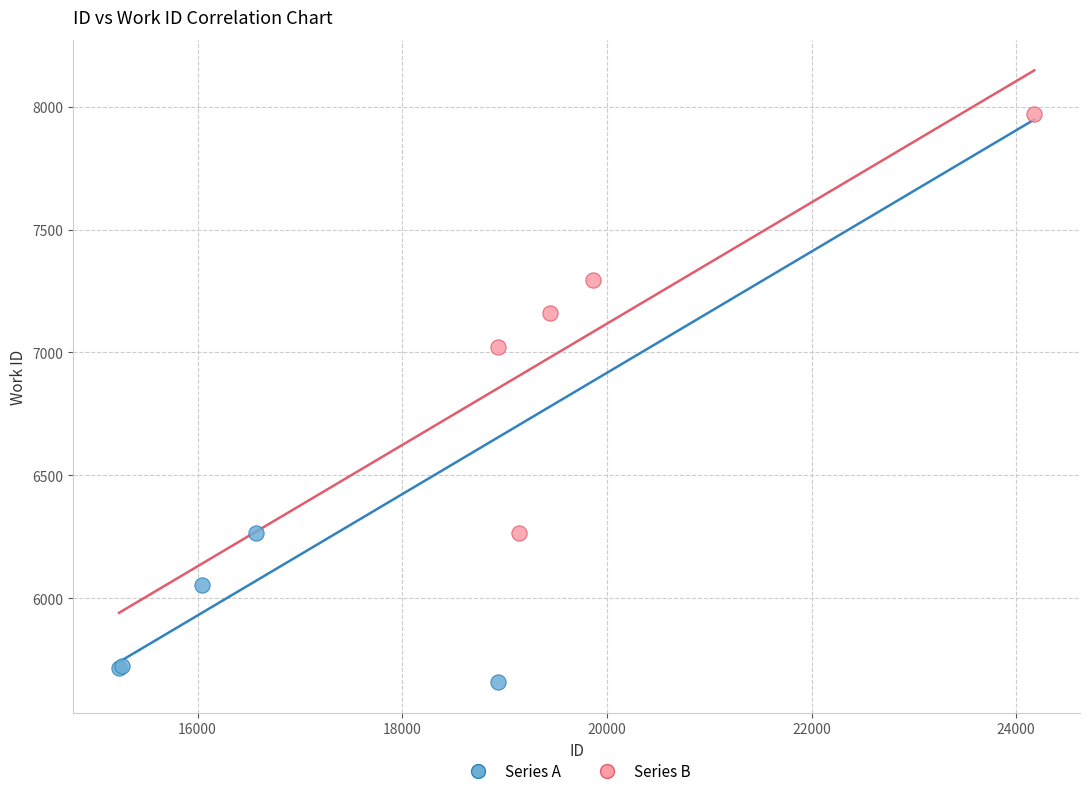

Which series has the widest spread of Y values?

Series B